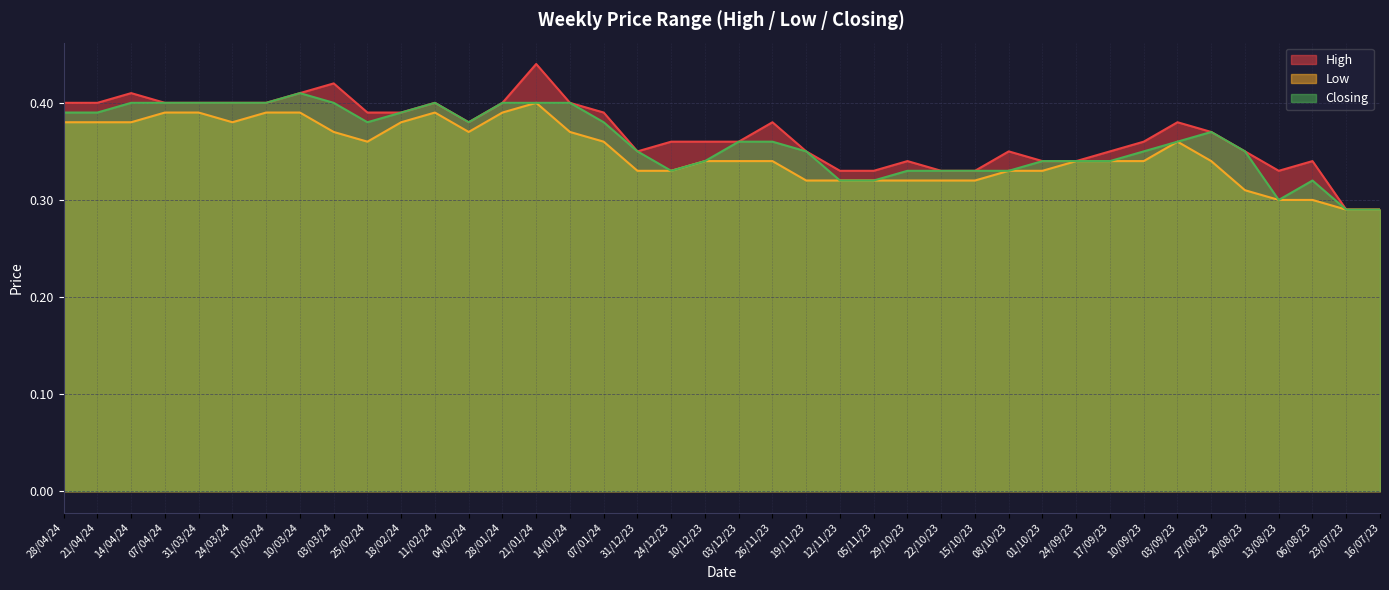

Read the High value at 28/04/24.

0.4